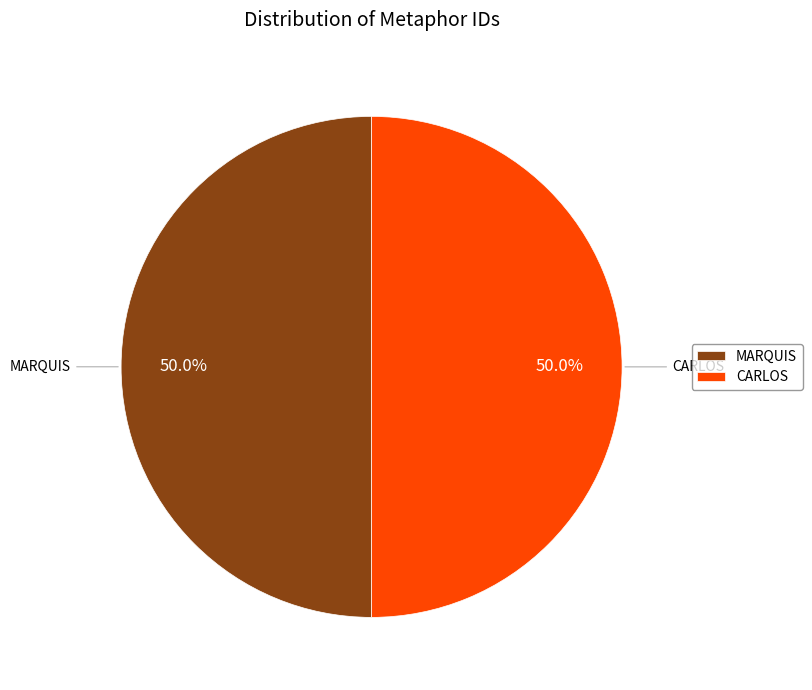

How many slices are in this pie chart?

2